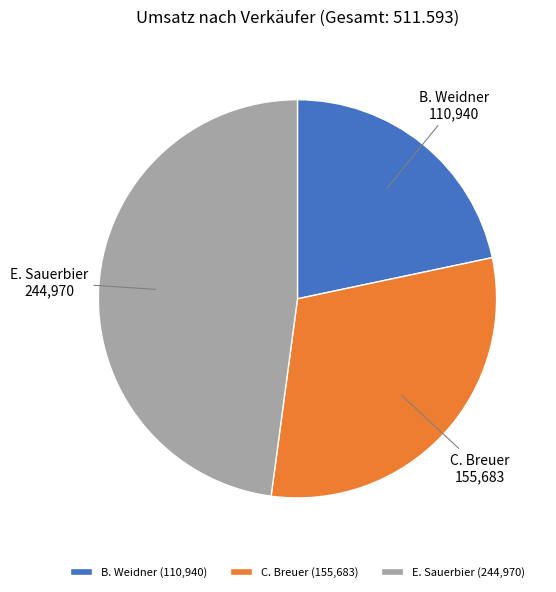

Is it true that E. Sauerbier is 48% of the pie?

True